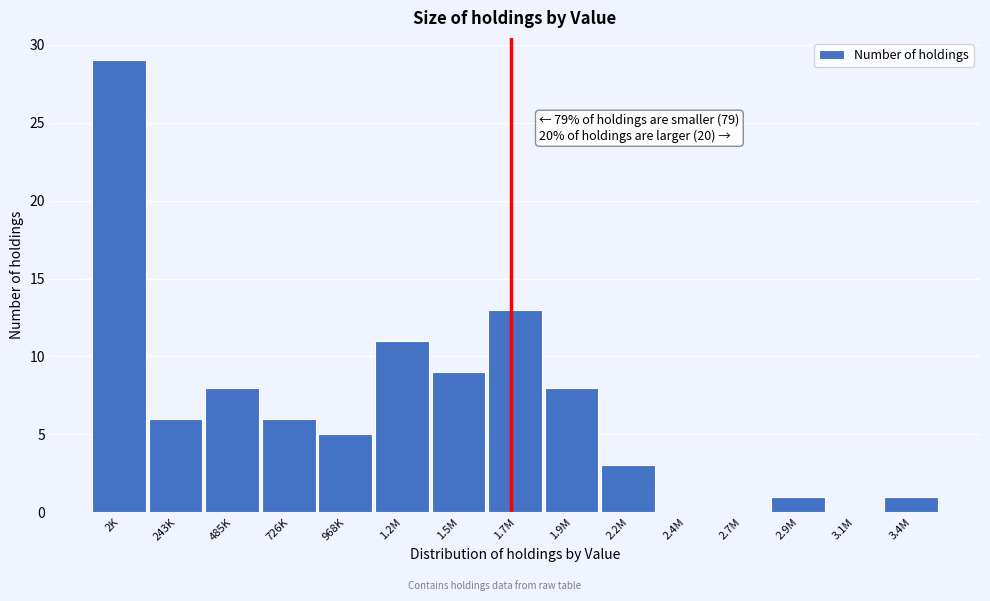

Reading left to right, extract all data points from this chart.

2K=29	243K=6	485K=8	726K=6	968K=5	1.2M=11	1.5M=9	1.7M=13	1.9M=8	2.2M=3	2.4M=0	2.7M=0	2.9M=1	3.1M=0	3.4M=1